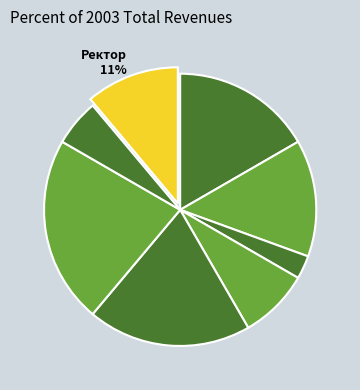

How many slices are in this pie chart?

8